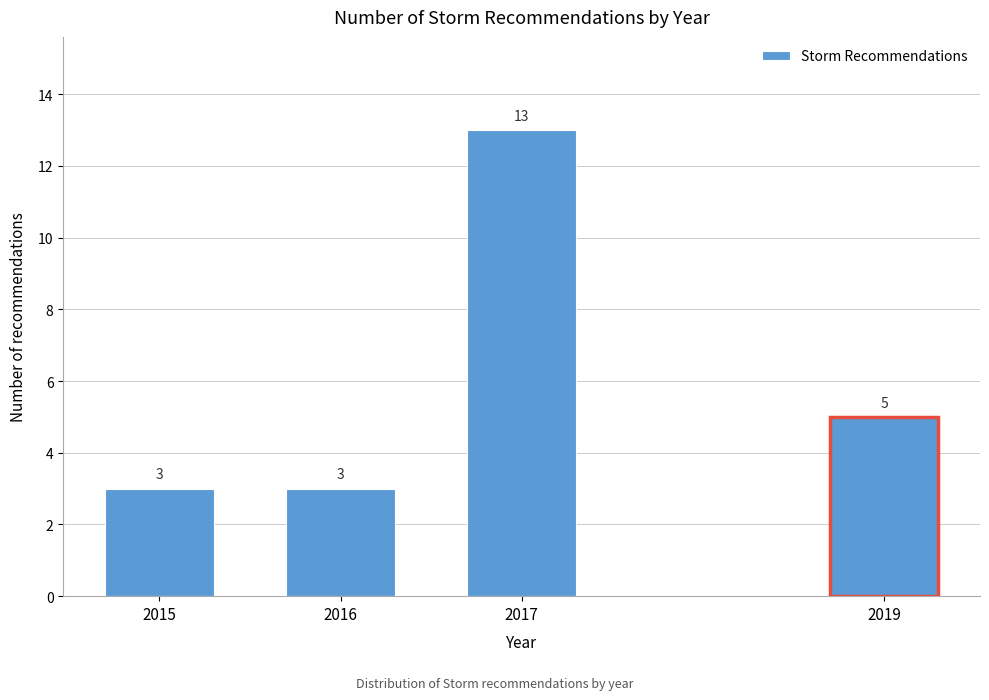

Reading left to right, extract all data points from this chart.

2015=3	2016=3	2017=13	2019=5